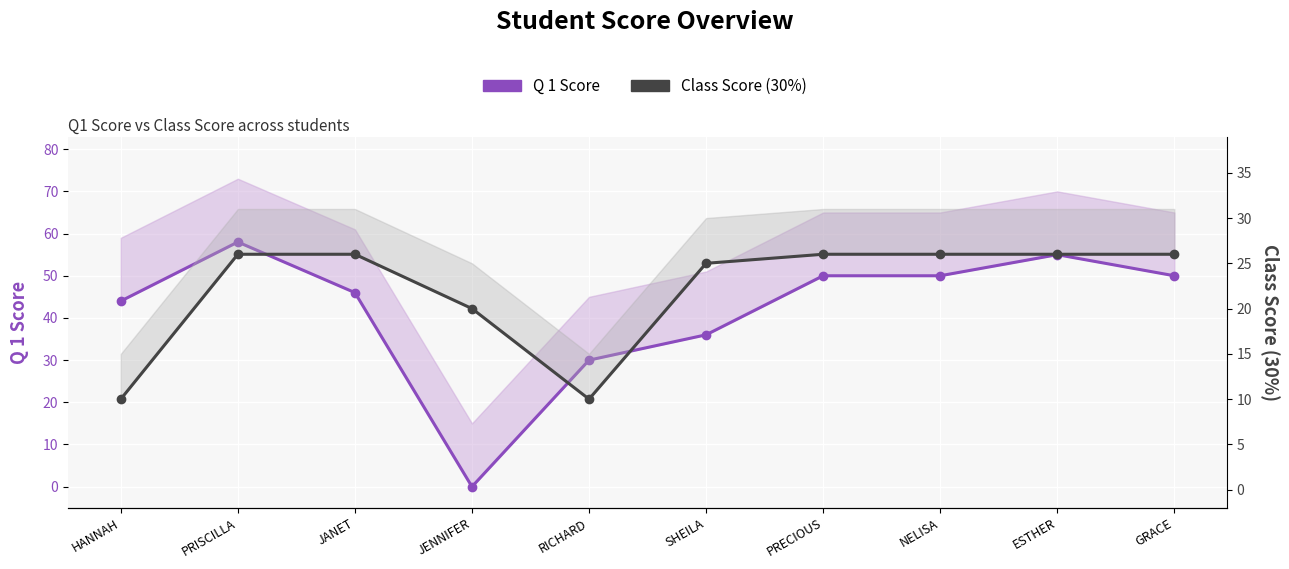

Reading left to right, what are all the values shown in this chart?

Q 1 Score: HANNAH=44	PRISCILLA=58	JANET=46	JENNIFER=0	RICHARD=30	SHEILA=36	PRECIOUS=50	NELISA=50	ESTHER=55	GRACE=50
Class Score (30%): HANNAH=10	PRISCILLA=26	JANET=26	JENNIFER=20	RICHARD=10	SHEILA=25	PRECIOUS=26	NELISA=26	ESTHER=26	GRACE=26